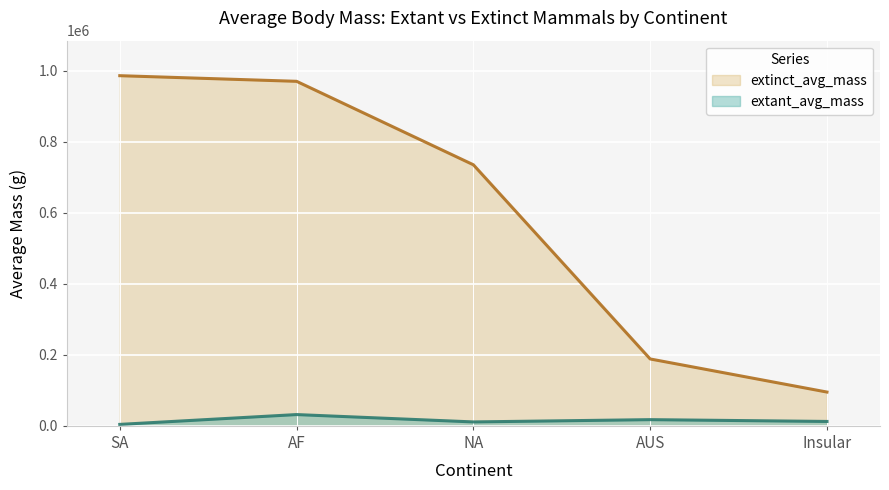

Is it true that extinct_avg_mass equals 985889 at SA?

True